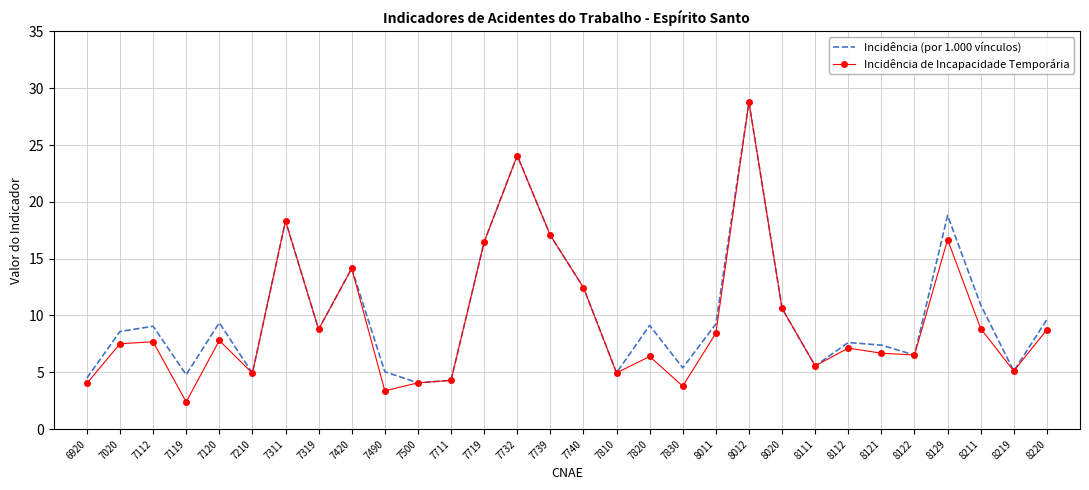

The Incidência de Incapacidade Temporária series shows 4.9 at 7020. True or false?

False